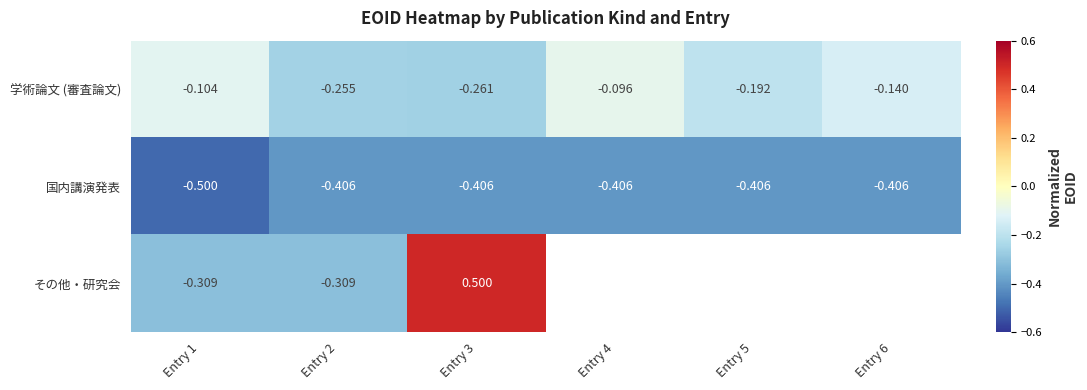

At Entry 3, list the series in order from smallest to largest.

国内講演発表, 学術論文 (審査論文), その他・研究会